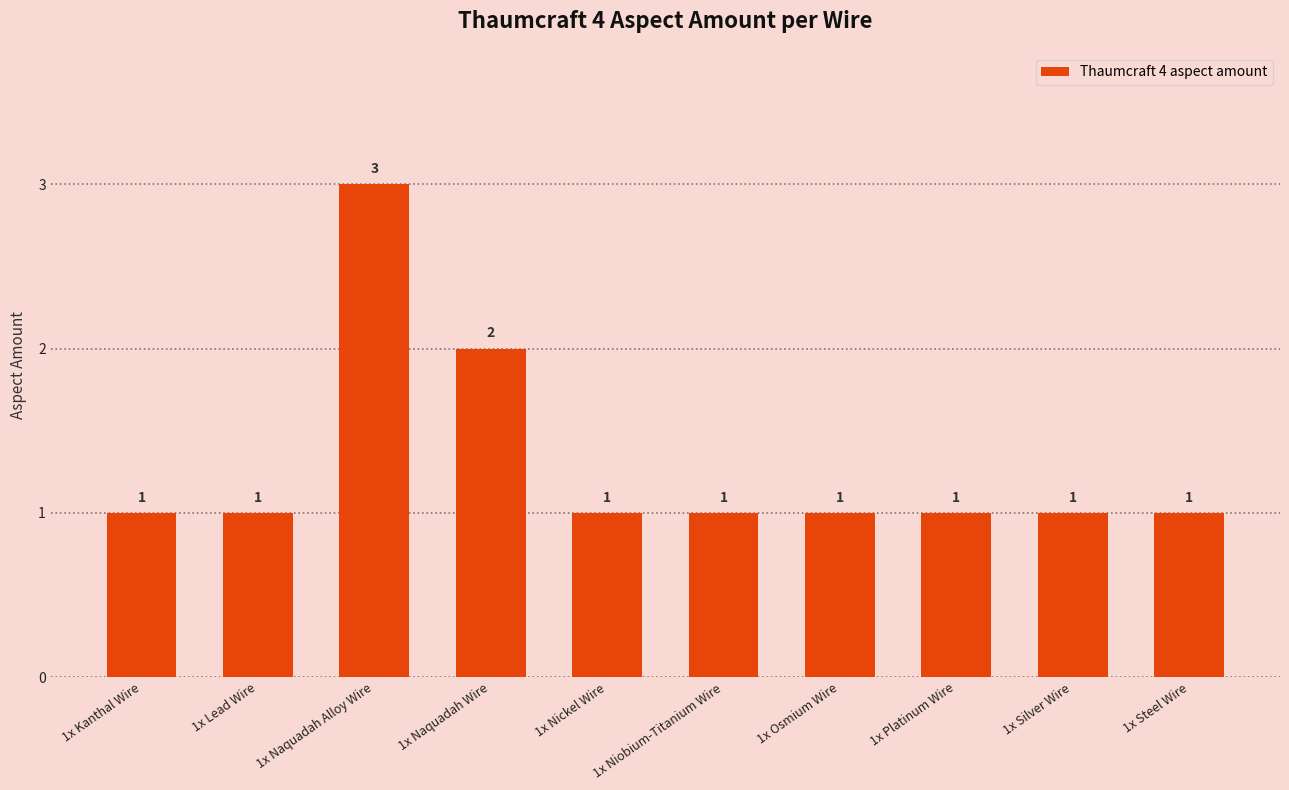

What is the label of the 9th bar from the right?

1x Lead Wire